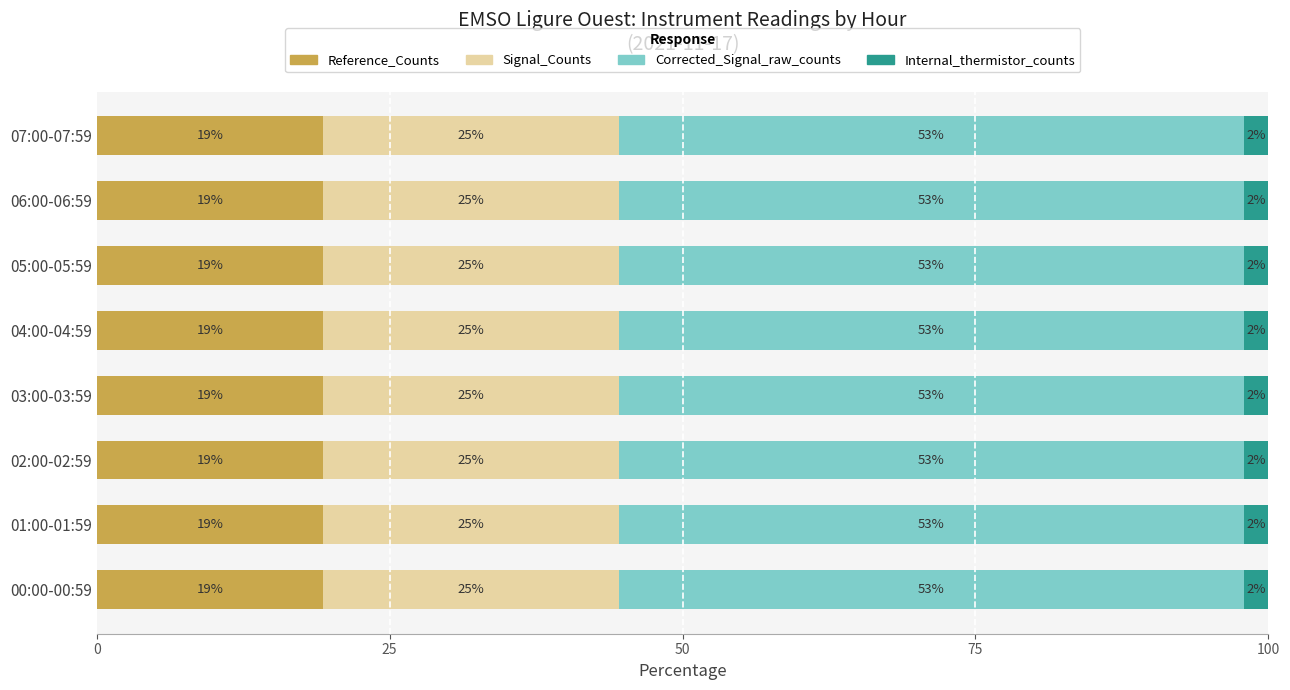

What are all the series names shown in the legend?

Reference_Counts, Signal_Counts, Corrected_Signal_raw_counts, Internal_thermistor_counts